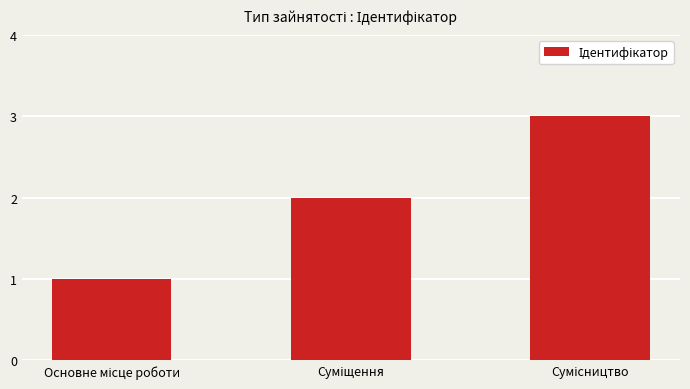

What is the value of the 2nd bar from the left?

2